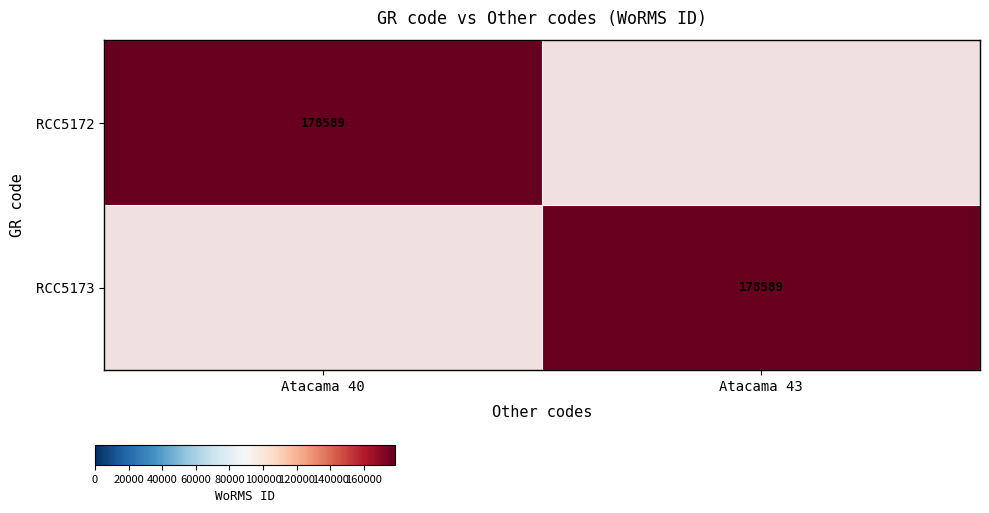

Is it true that RCC5172 equals 288010 at Atacama 40?

False